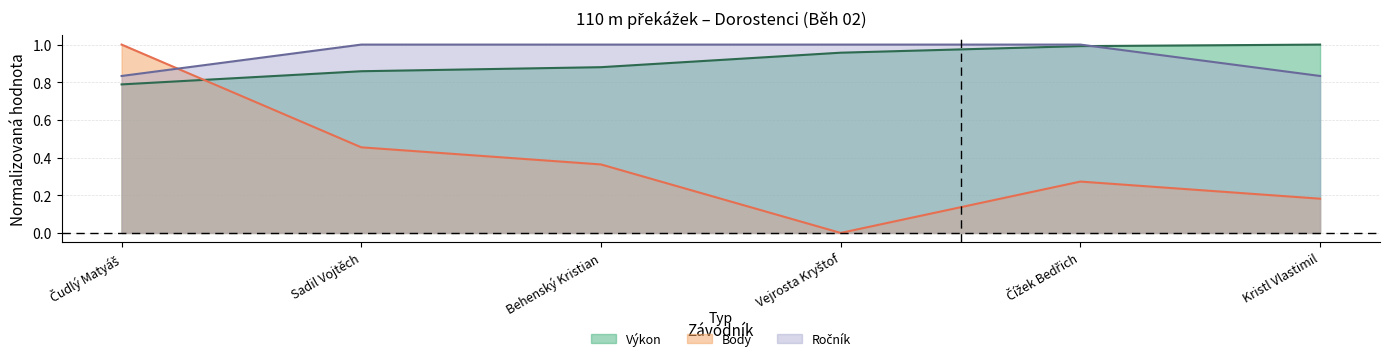

What is the label of the 4th point from the right?

Behenský Kristian